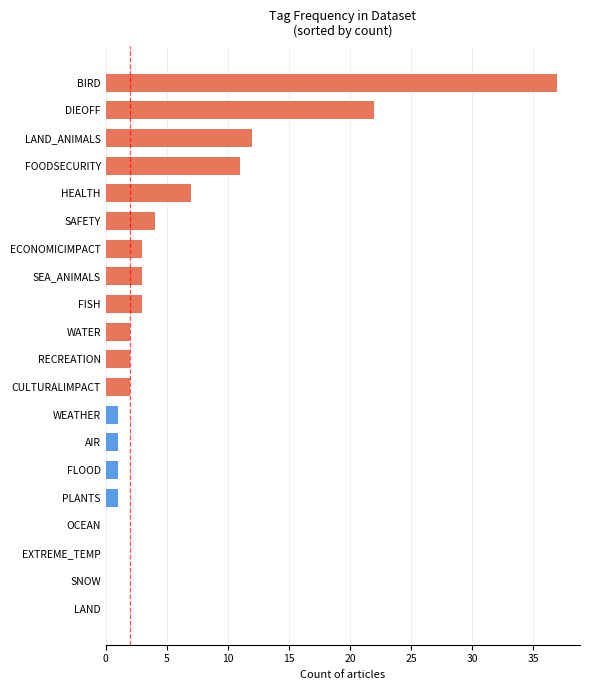

How many series are shown in this chart?

1